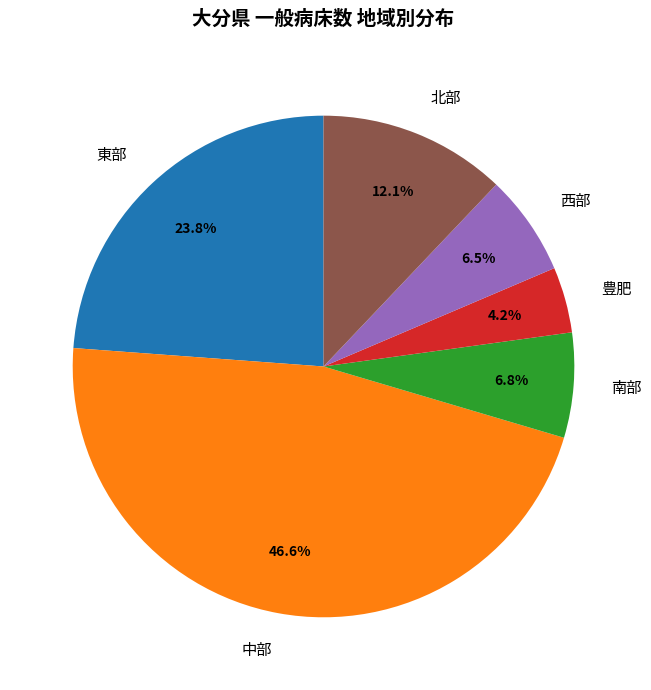

What is the total percentage of 豊肥 and 南部?

11.0%